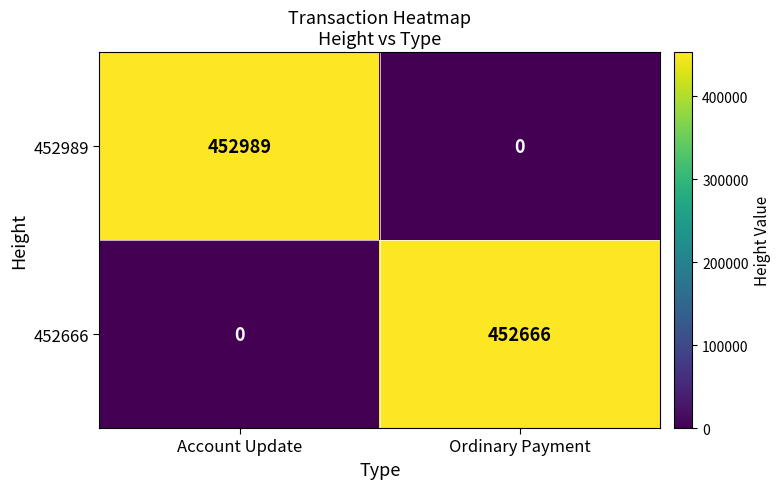

Reading left to right, transcribe all the data shown in this chart.

452989: 452989	0
452666: 0	452666